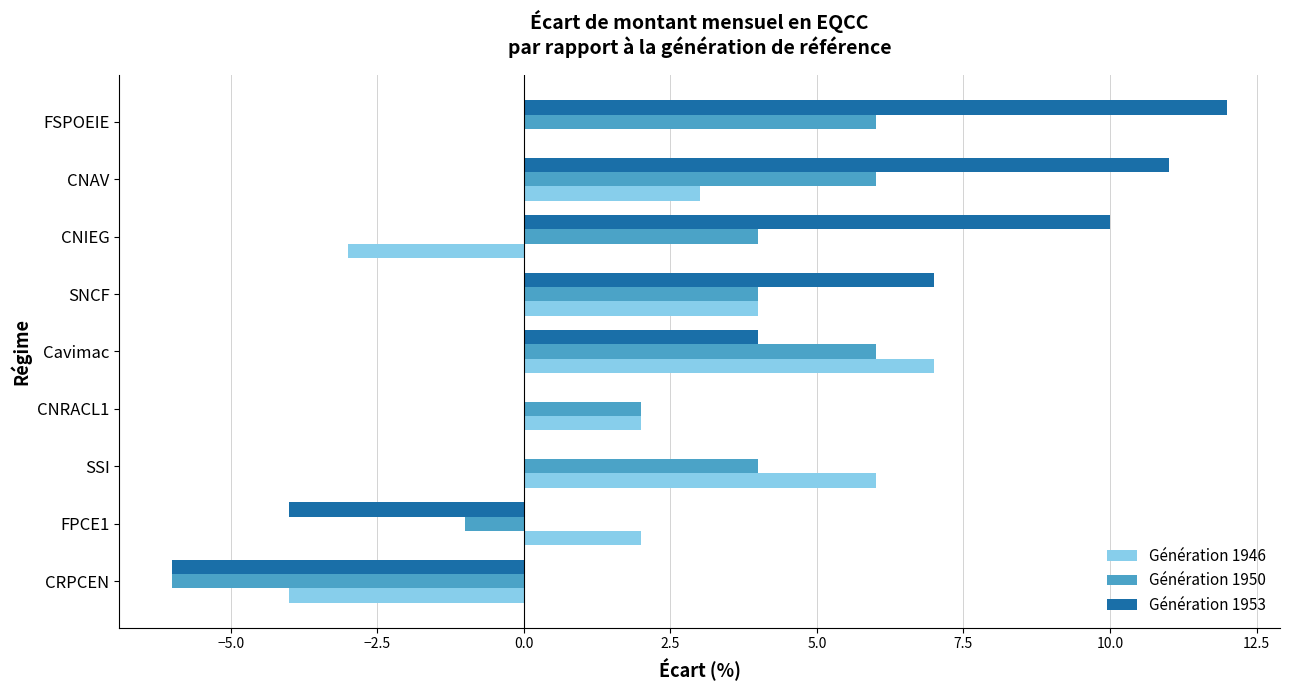

The value of Génération 1950 at CNRACL1 is 2. True or false?

True